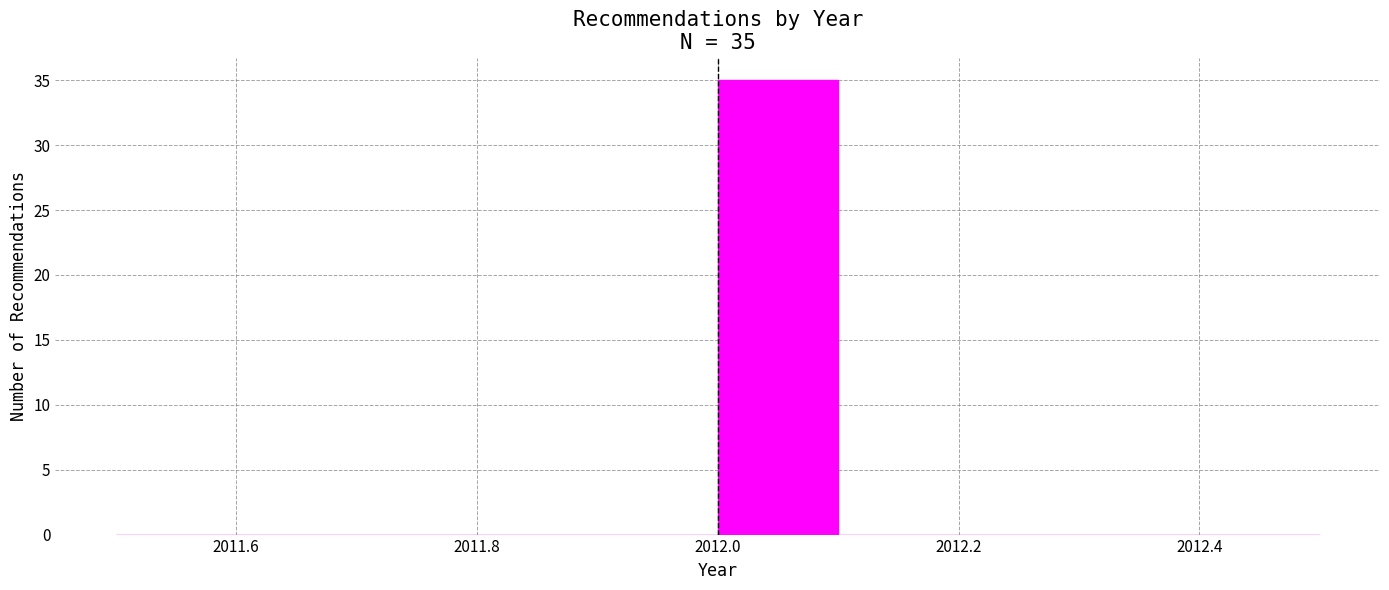

Which range on the x-axis has the tallest bar?

2012.0 to 2012.1